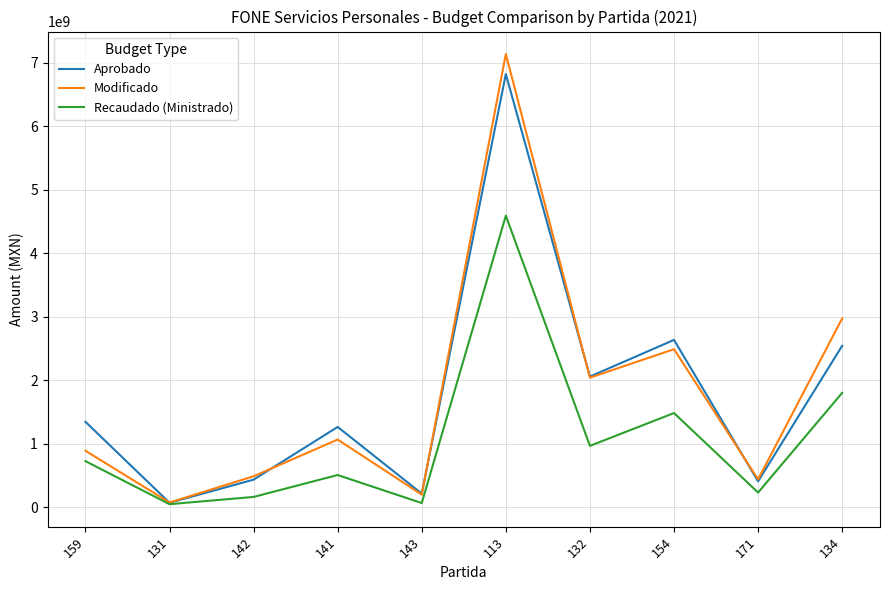

Which series has the largest range (max minus min)?

Modificado